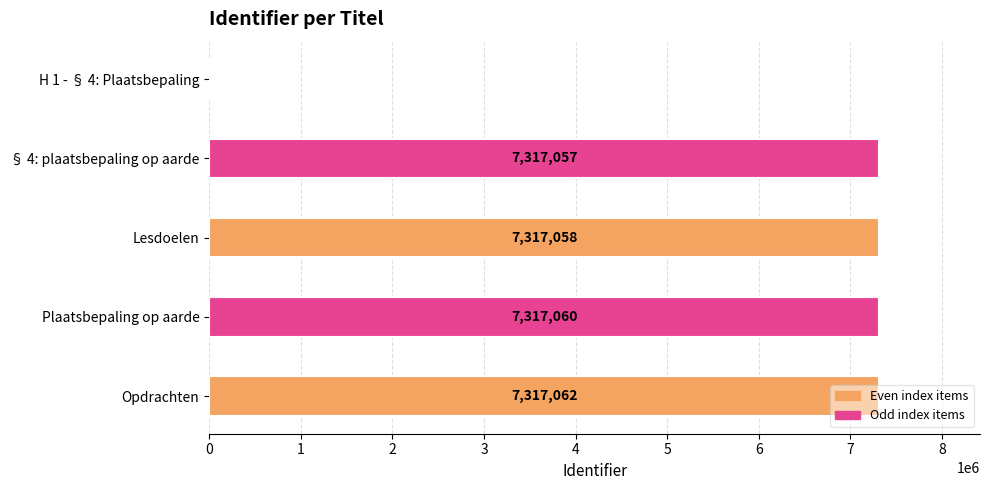

At which category does the chart reach its peak across all series?

Opdrachten